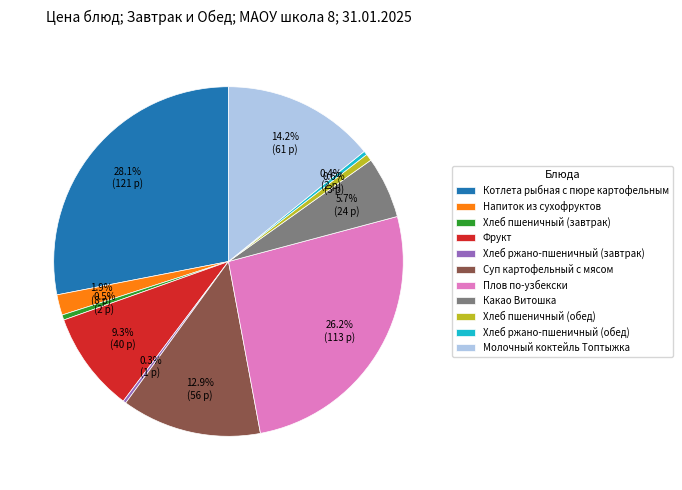

How much of the chart is everything except Хлеб пшеничный (завтрак)?

99.5%